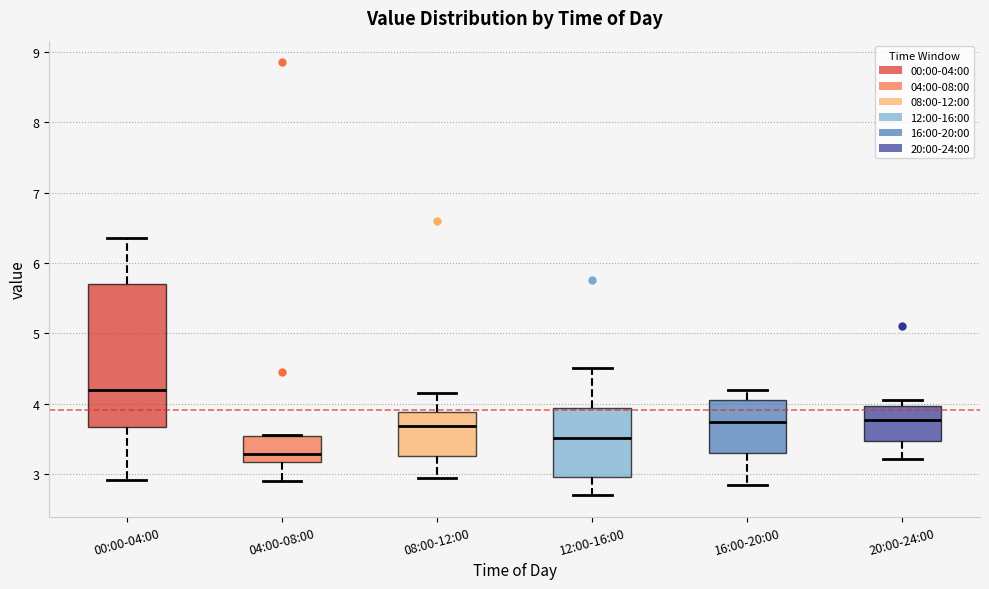

Reading left to right, transcribe this box plot: for each box, give where its median line is, the range the box spans, and where its two whiskers end, as read against the y-axis. The values are not printed on the chart, so give them approximately, as read against the axis.

00:00-04:00: median 4.2, box 3.7 to 5.7, whiskers 2.9 to 6.4
04:00-08:00: median 3.3, box 3.2 to 3.5, whiskers 2.9 to 3.6
08:00-12:00: median 3.7, box 3.3 to 3.9, whiskers 3.0 to 4.2
12:00-16:00: median 3.5, box 3.0 to 3.9, whiskers 2.7 to 4.5
16:00-20:00: median 3.7, box 3.3 to 4.1, whiskers 2.9 to 4.2
20:00-24:00: median 3.8, box 3.5 to 4.0, whiskers 3.2 to 4.1